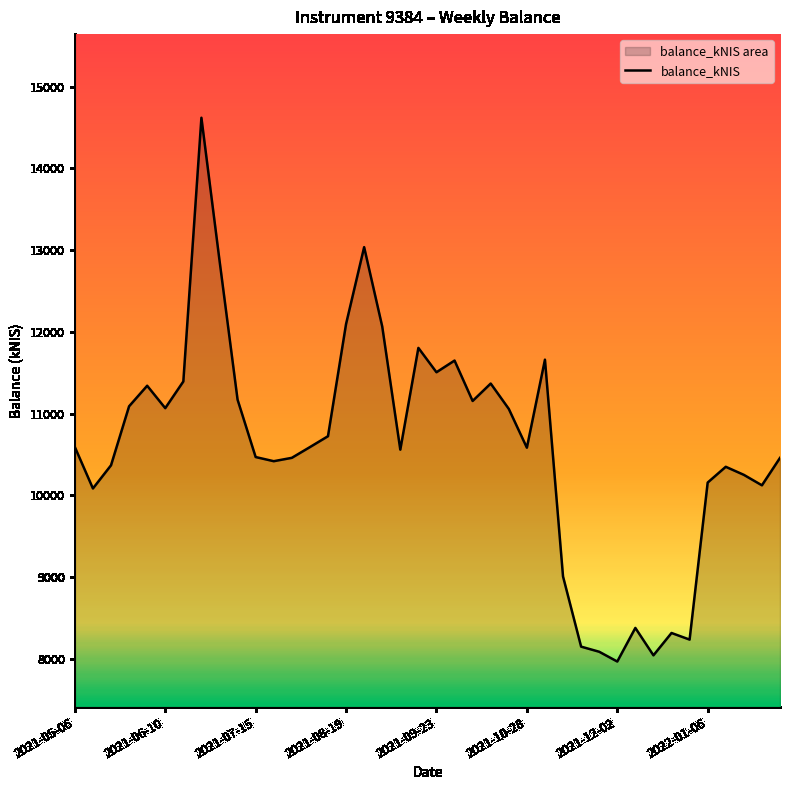

What is the greatest value displayed?

14620.7